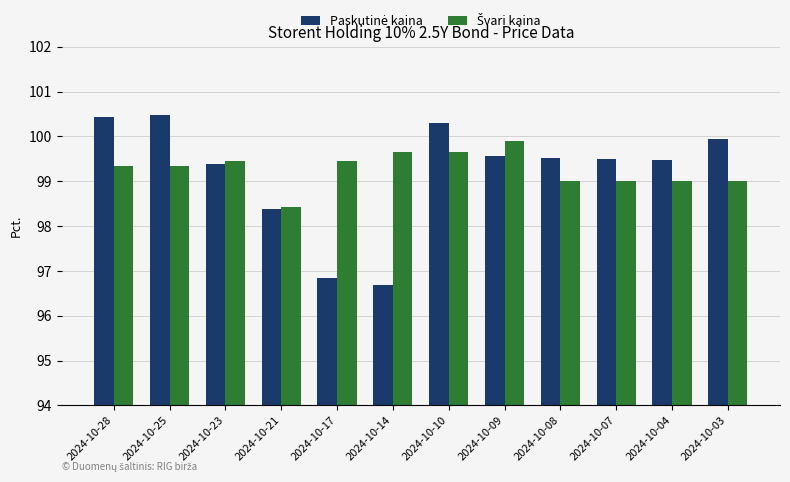

What is the difference between the highest and lowest values at 2024-10-28?

1.1